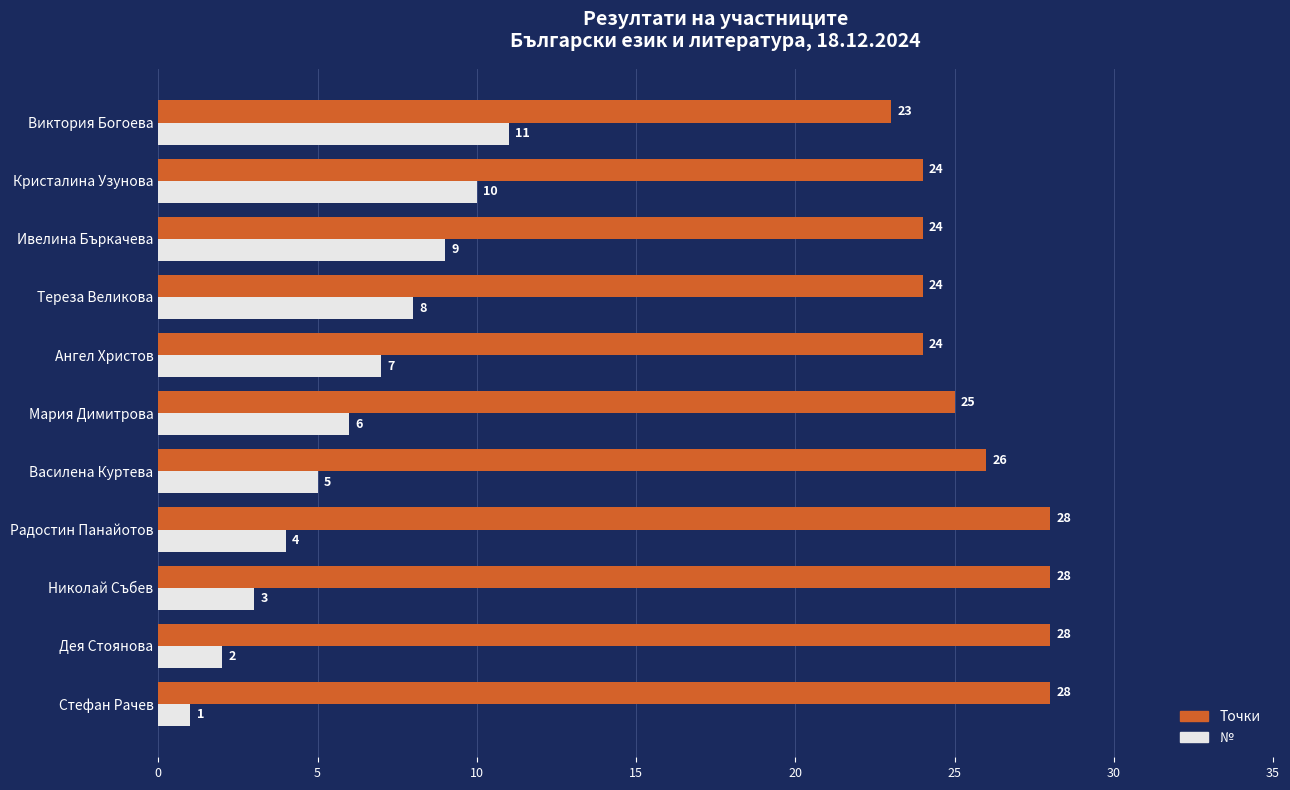

Which series has the largest range (max minus min)?

№